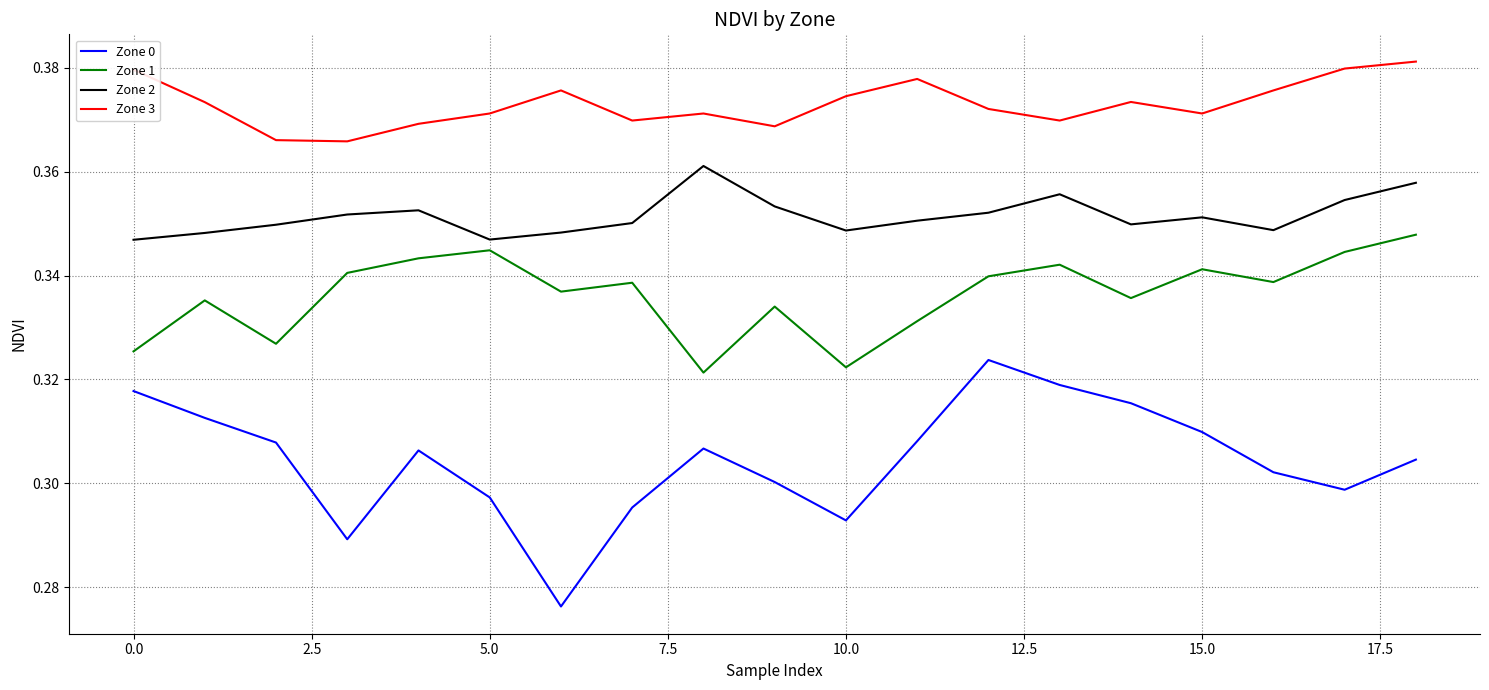

Which series has the largest total across all categories?

Zone 3